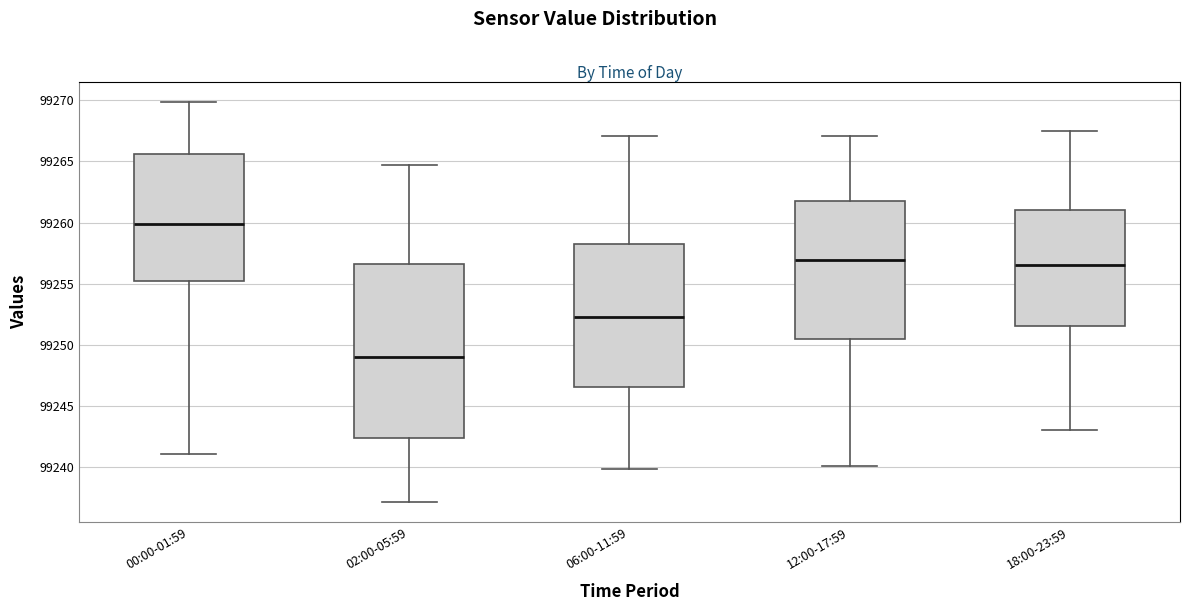

Which box is the tallest, from its lower edge to its upper edge?

02:00-05:59